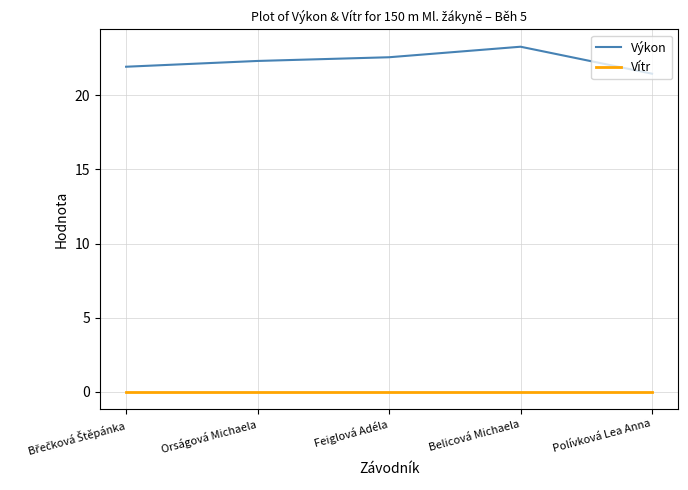

What is the sum of all Výkon values?

111.6